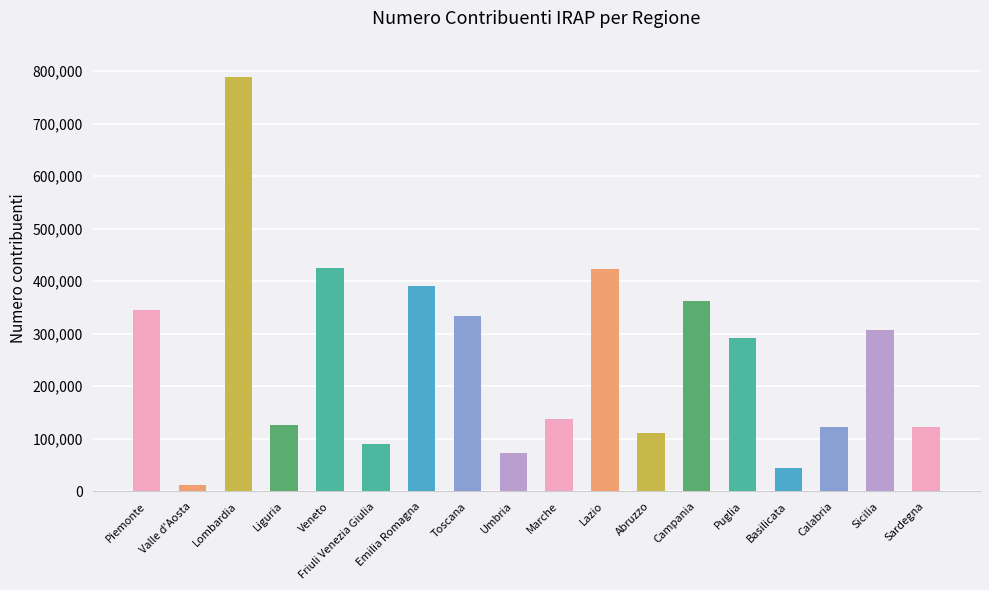

Does the chart contain stacked bars?

No